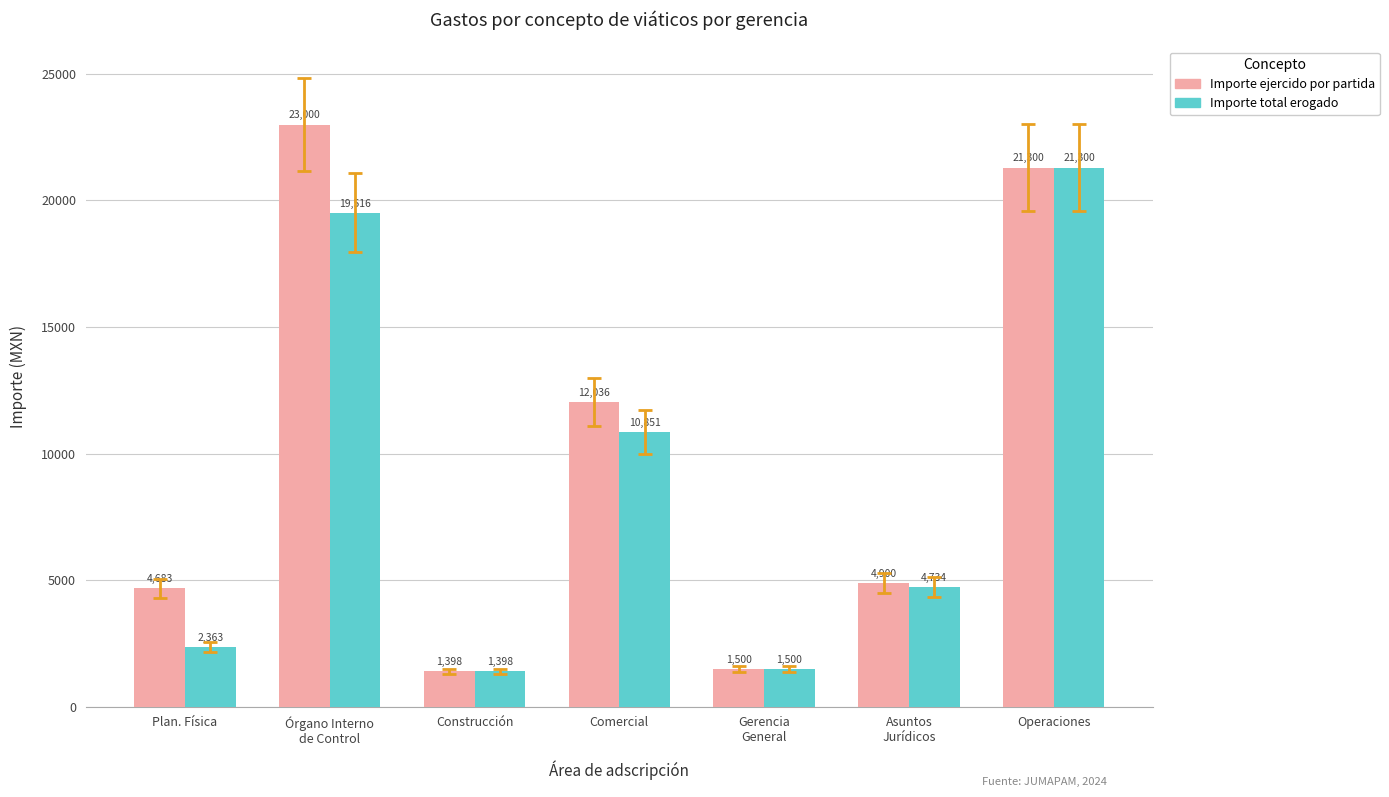

What is the average value of the Importe ejercido por partida series?

9831.0